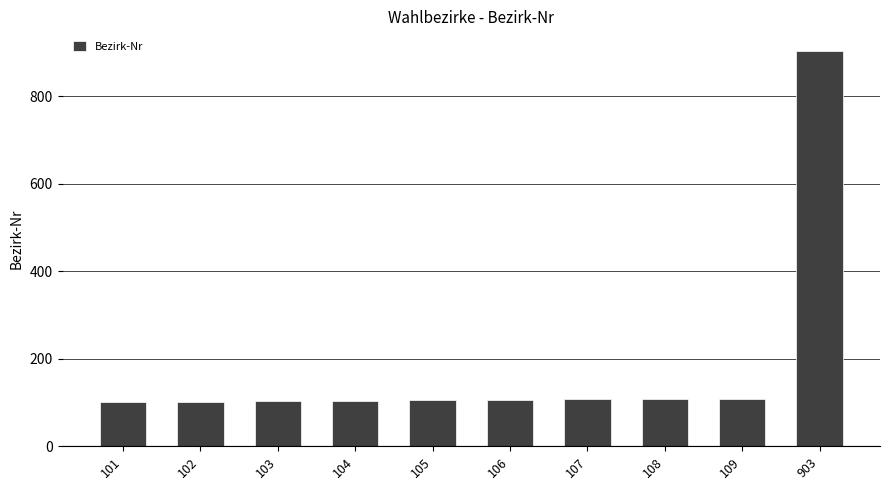

Which category has the highest value across all series?

903